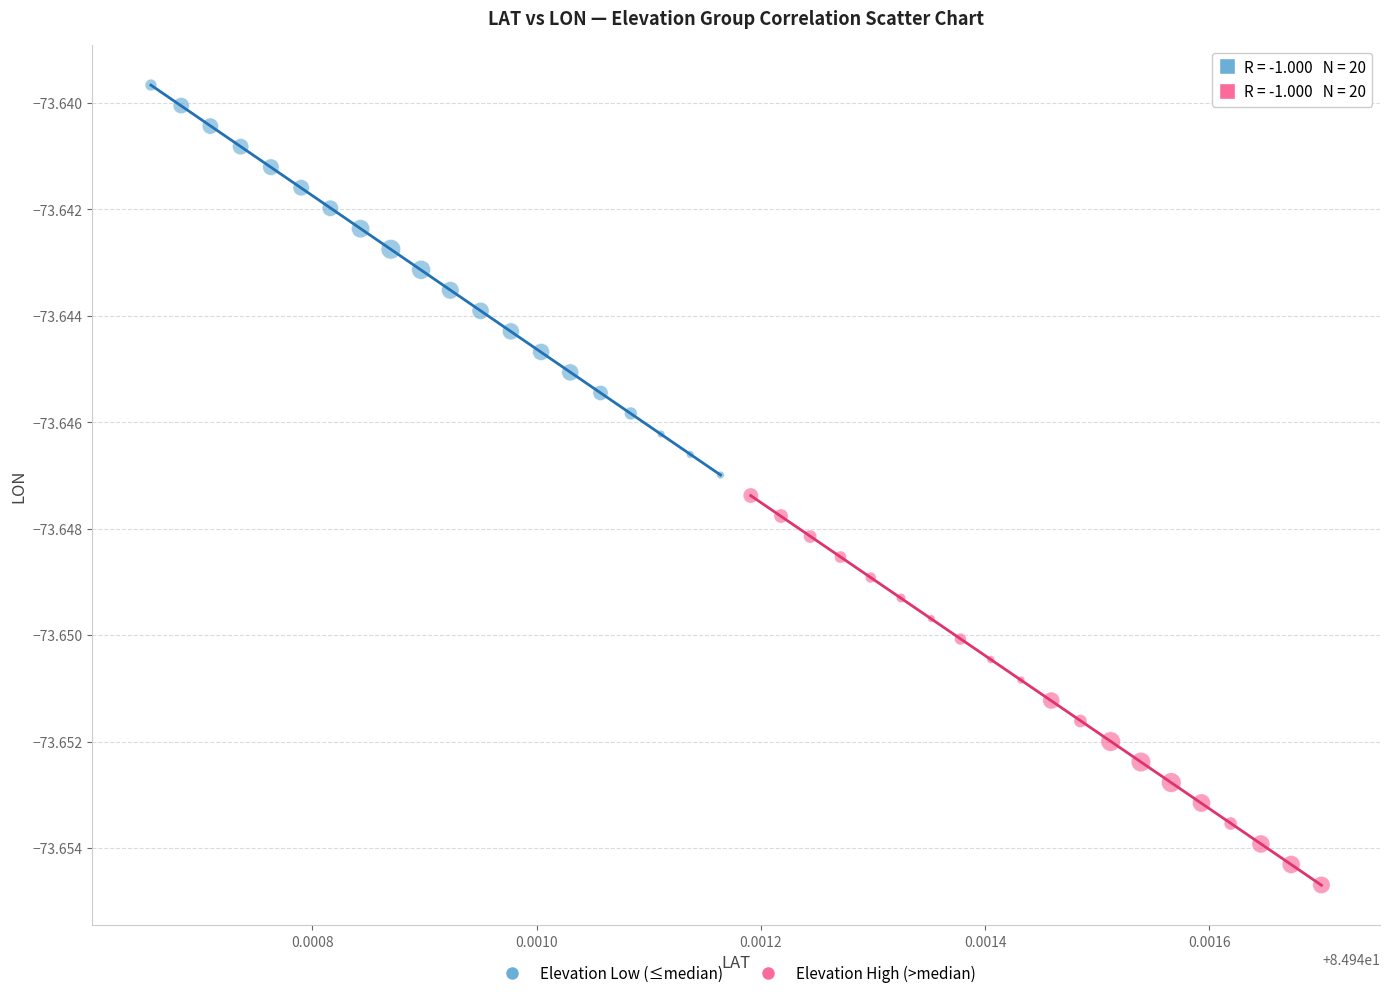

Which series has the largest Y range (max minus min)?

Elevation Low (≤median)